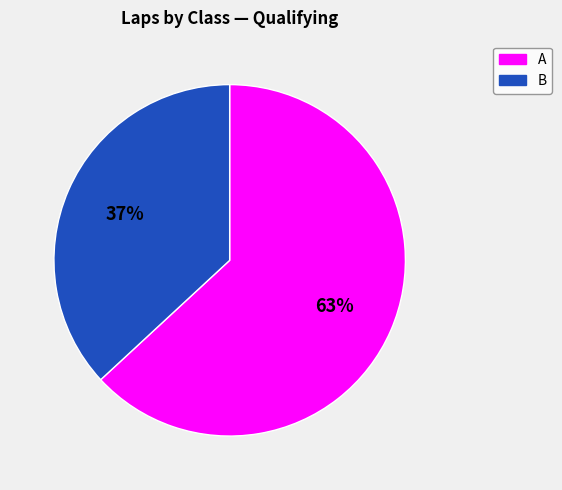

Is there any slice that represents more than half of the pie?

Yes